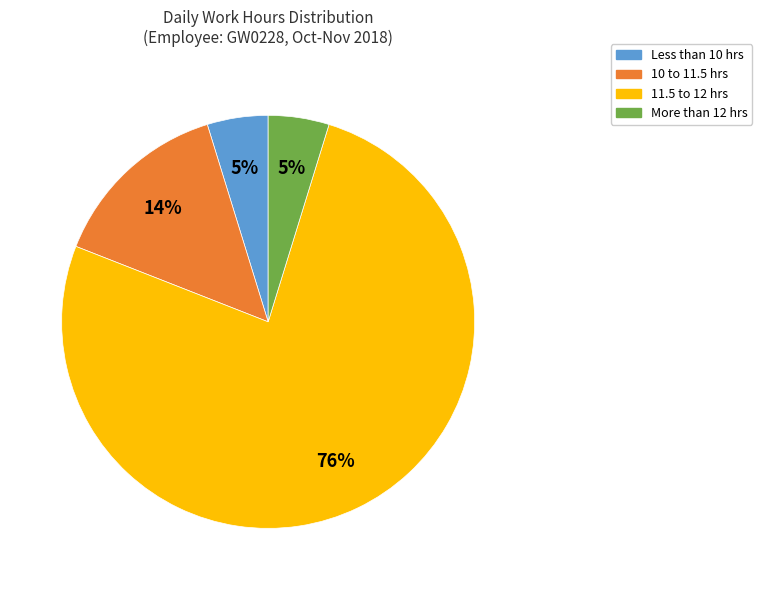

Do Less than 10 hrs and More than 12 hrs together represent more than half of the pie?

No